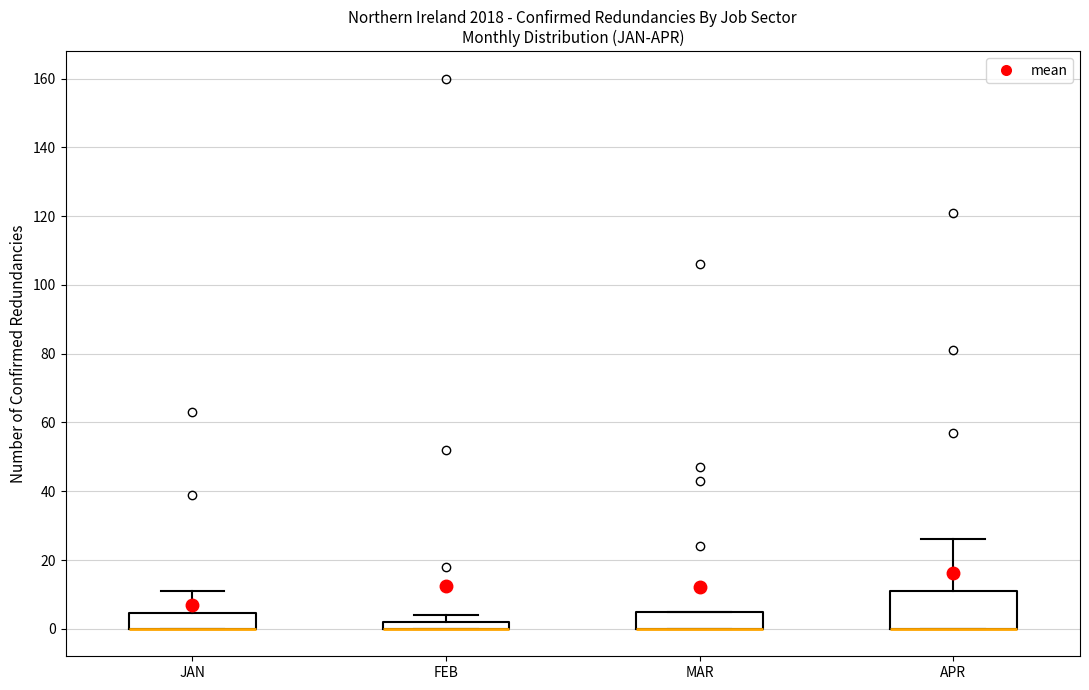

Which box is the tallest, from its lower edge to its upper edge?

APR